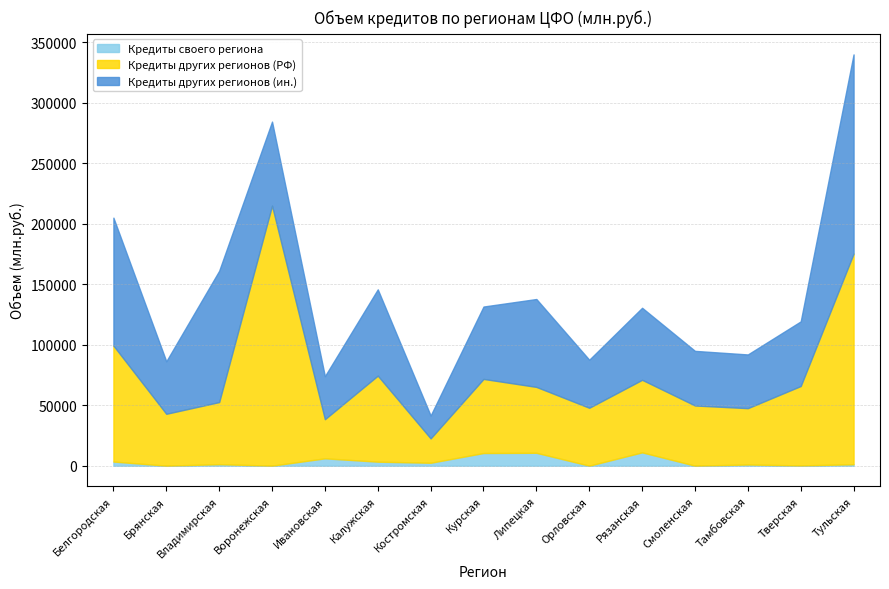

What is the difference between the Кредиты своего региона values at Тамбовская and Тульская?

206